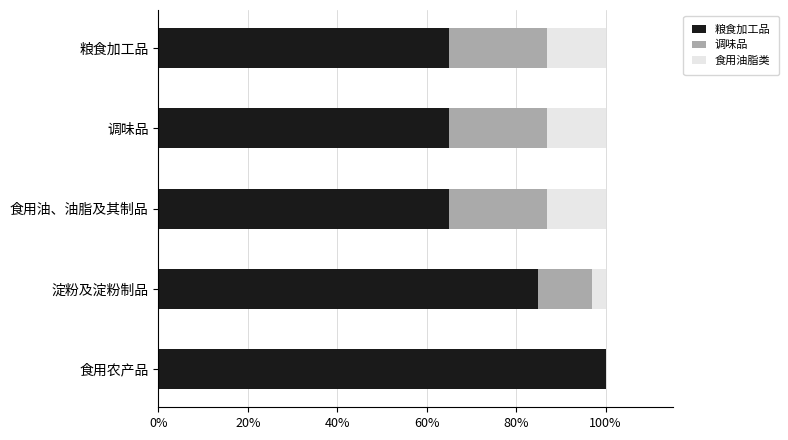

Which category has the highest value in the 粮食加工品 series?

食用农产品